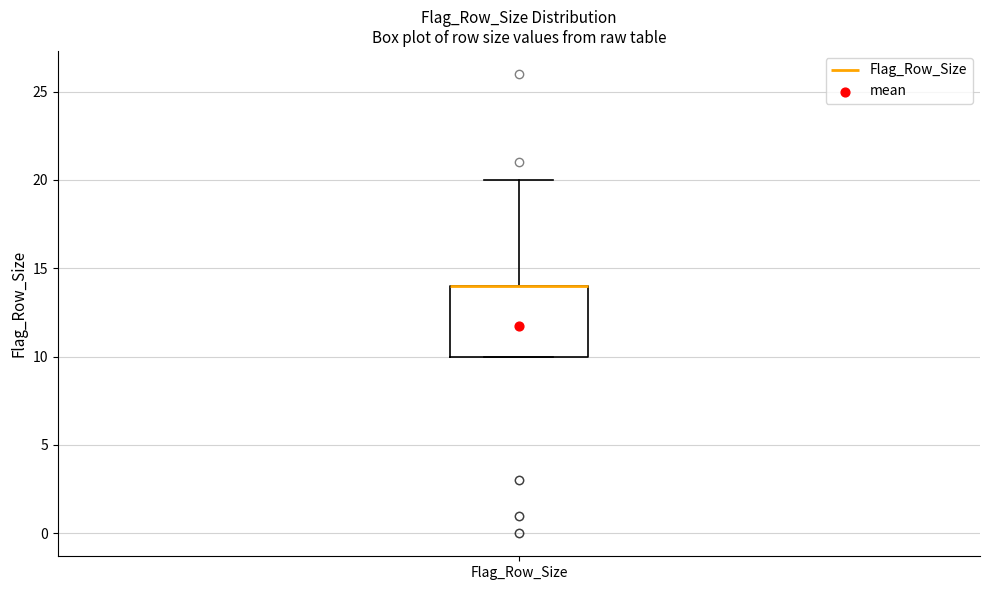

Read this box plot against the y-axis: the position of the median line, the range covered by the box, and the ends of both whiskers. The values are not printed on the chart, so give them approximately, as read against the axis.

median 14 (drawn on the box's upper edge), box 10 to 14, whiskers 10 to 20